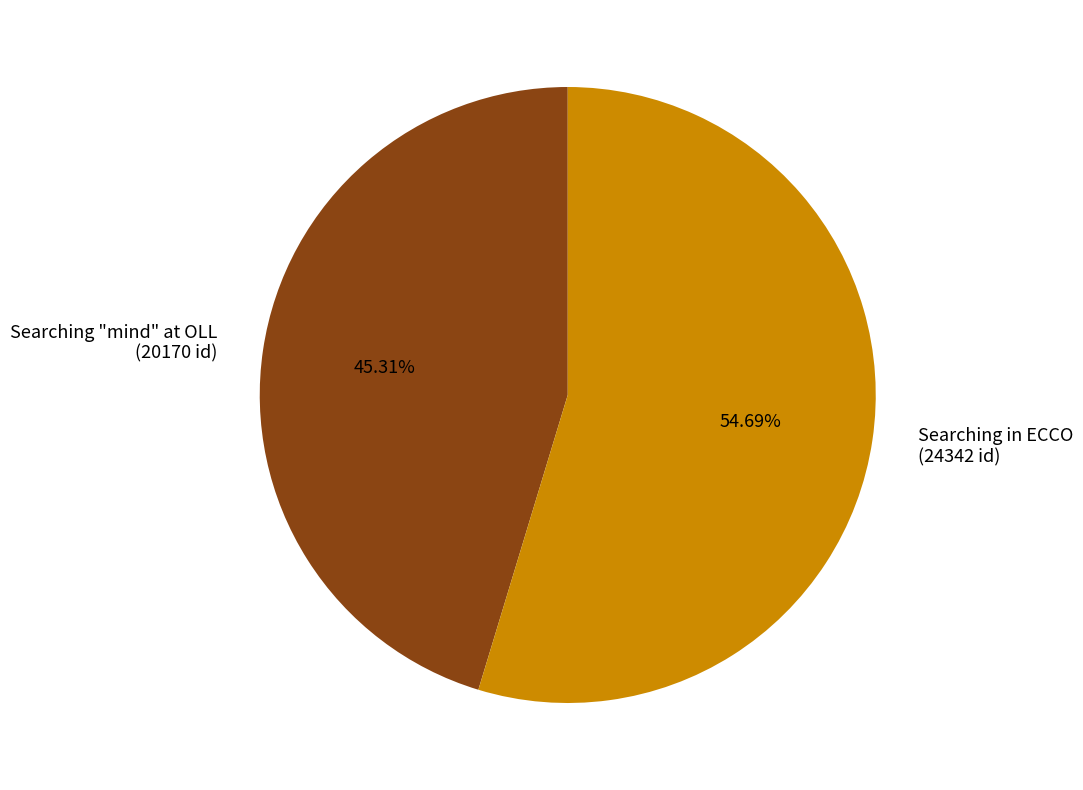

What is the ratio of the value at Searching in ECCO to the value at Searching "mind" at OLL?

1.2